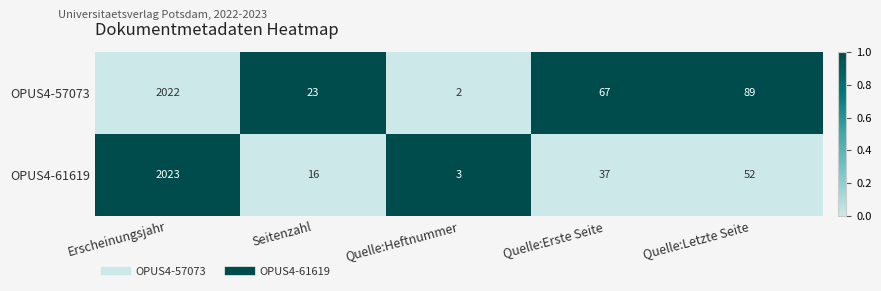

Reading left to right, list all the values displayed in this chart.

OPUS4-57073: 2022	23	2	67	89
OPUS4-61619: 2023	16	3	37	52